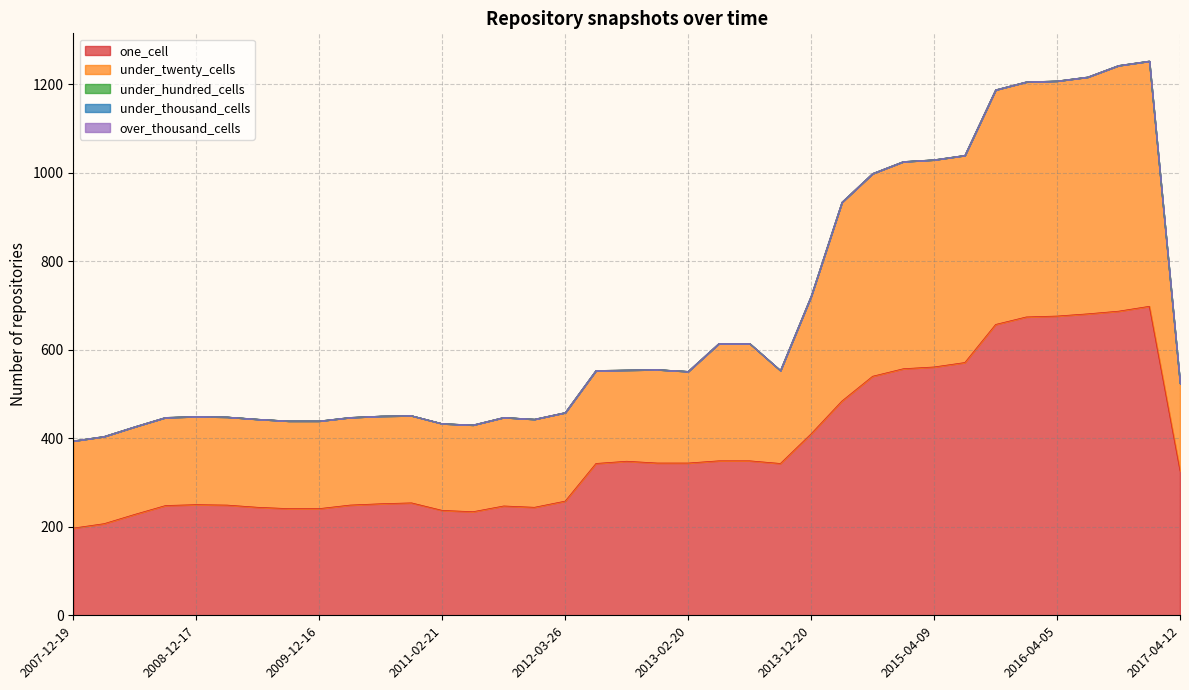

At which label does over_thousand_cells reach its peak?

2007-12-19